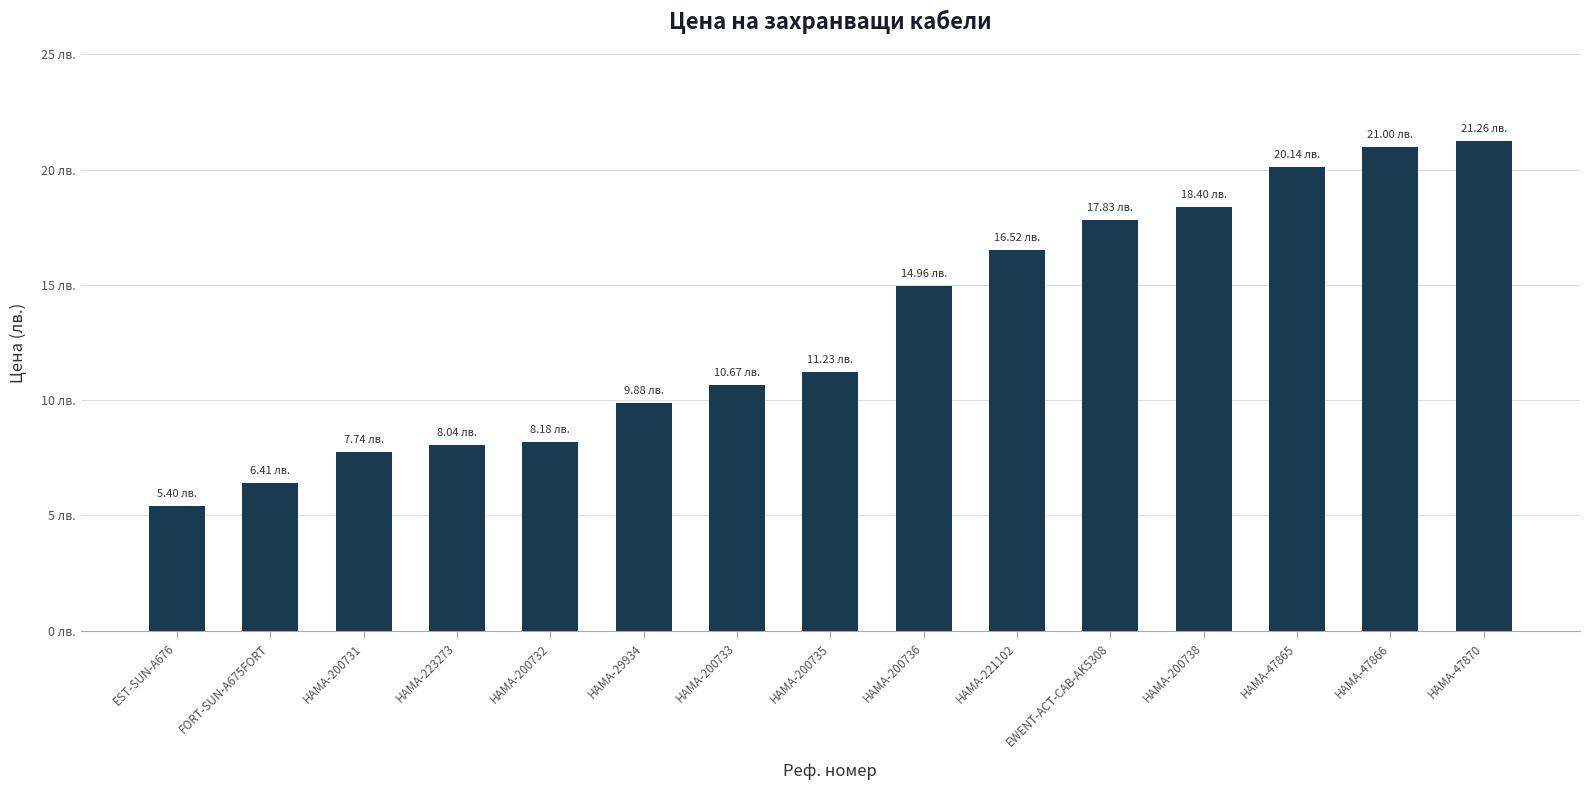

At which category does the chart reach its peak across all series?

HAMA-47870